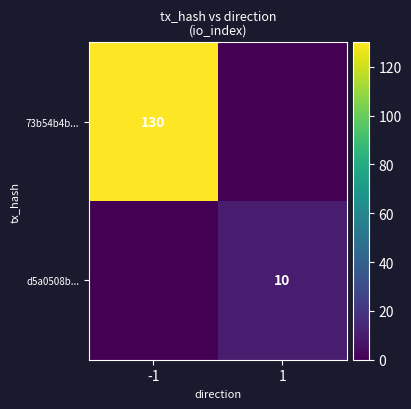

Is the value of 73b54b4b... at -1 greater than the value of d5a0508b... at 1?

Yes